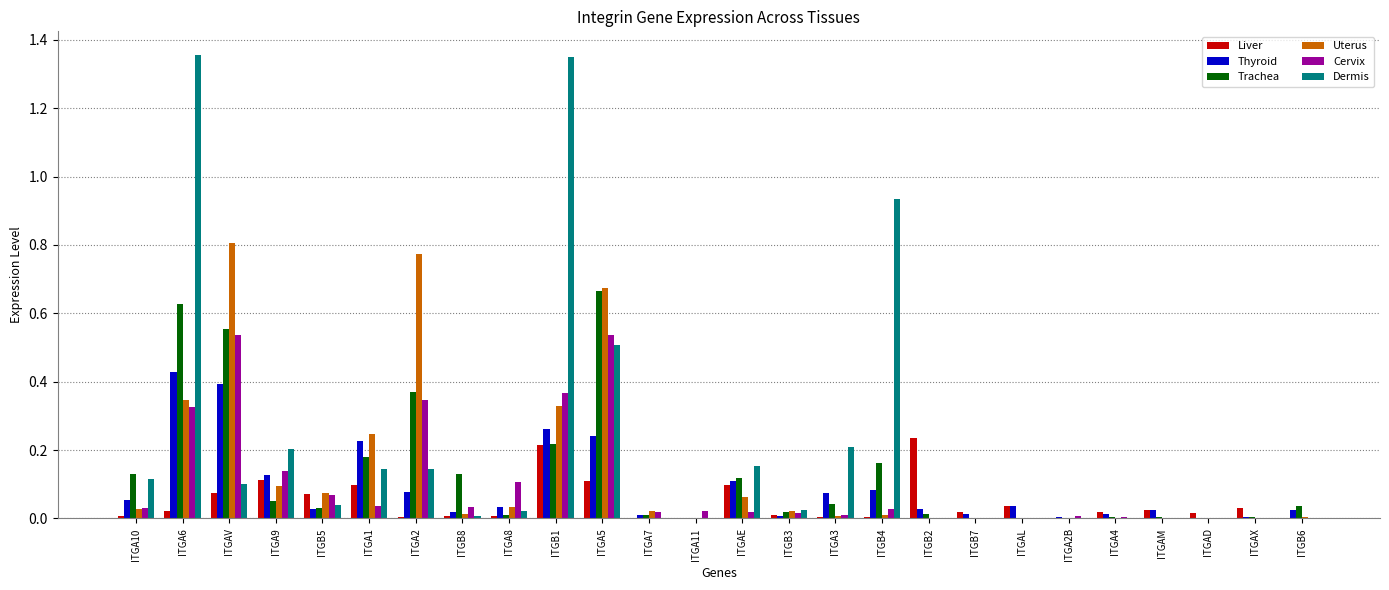

Which series has the largest total across all categories?

Dermis